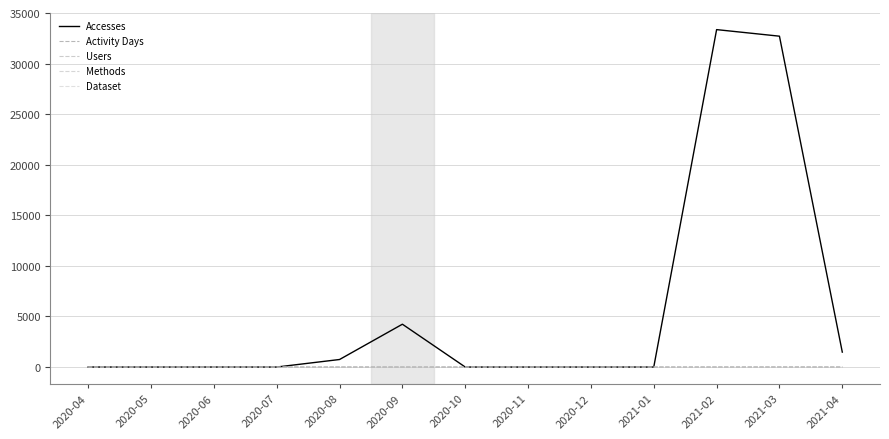

What is the label of the 6th point from the left?

2020-09